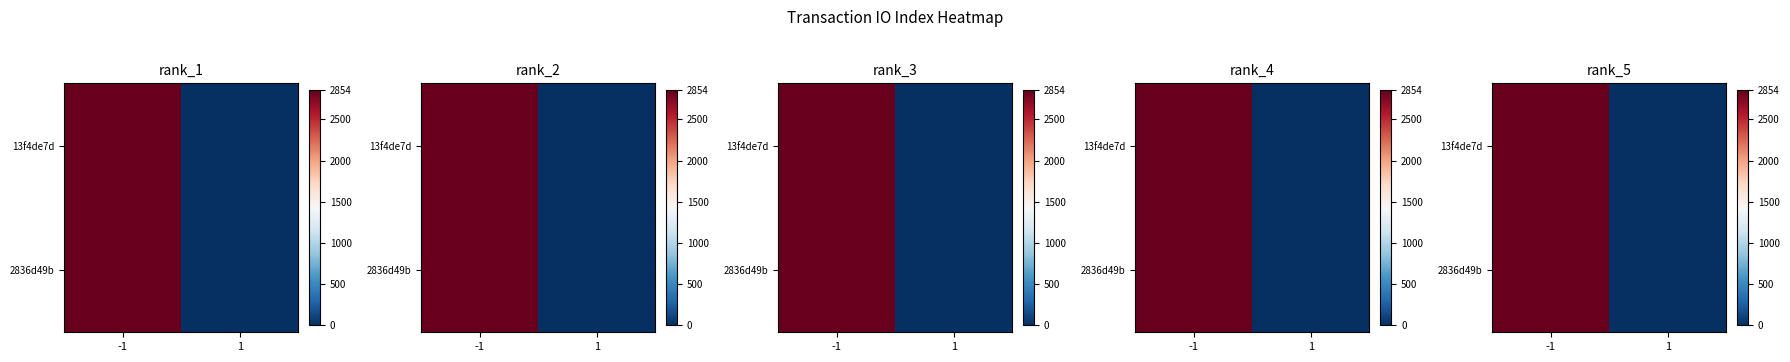

At which label does 2836d49b reach its peak?

-1